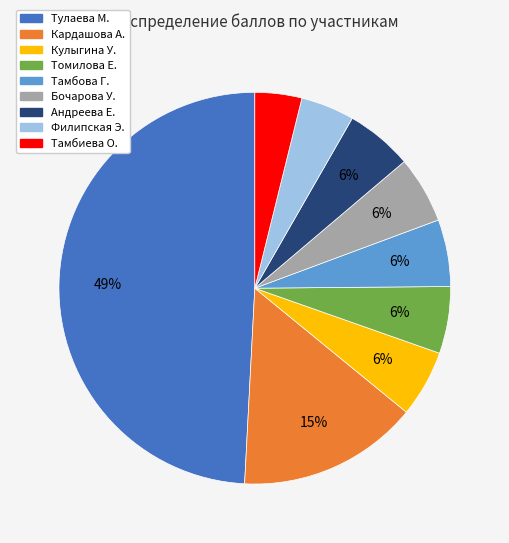

To the nearest percent, what is the combined percentage of Томилова Е. and Филипская Э.?

10%